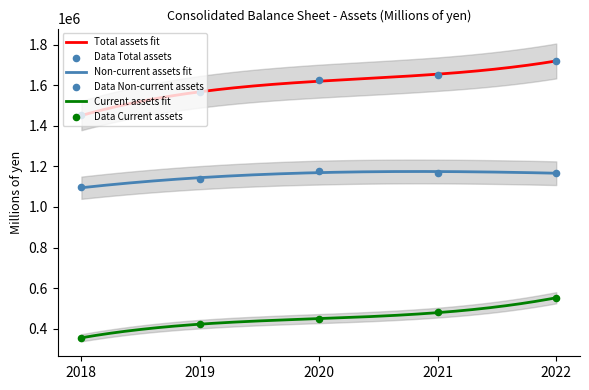

Which series has the largest Y range (max minus min)?

Total assets